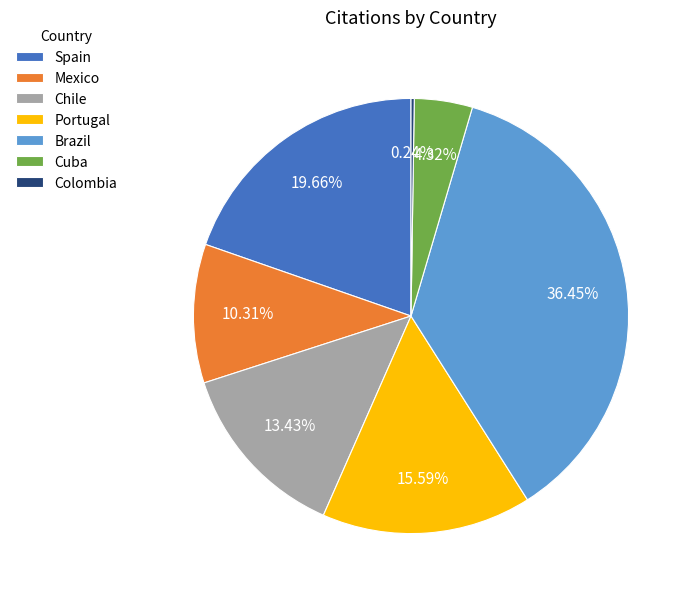

Which category has the biggest portion of the pie?

Brazil